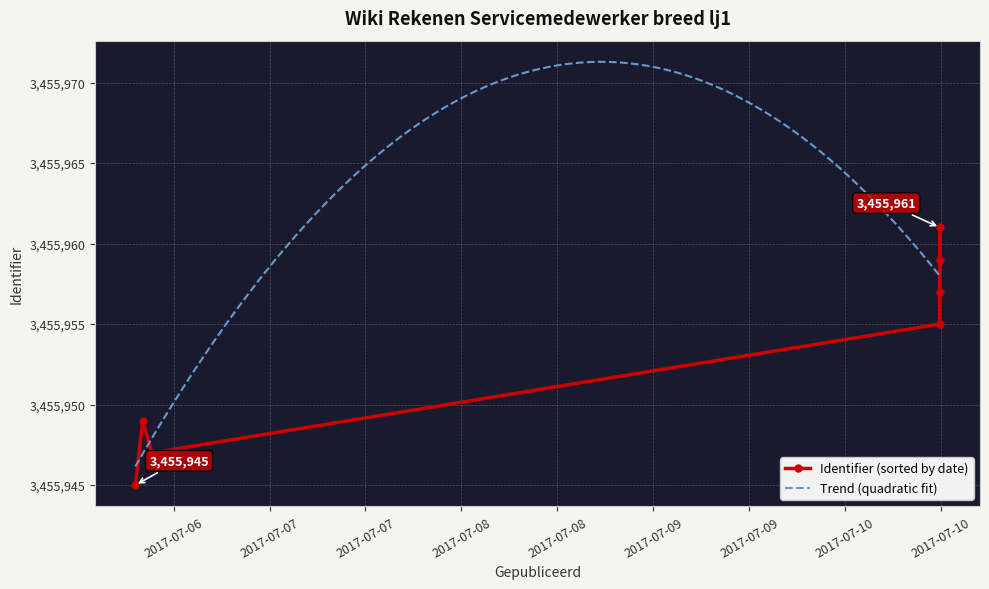

True or false: the data shows 1800893 at 2017-07-06 09:16:01.

False